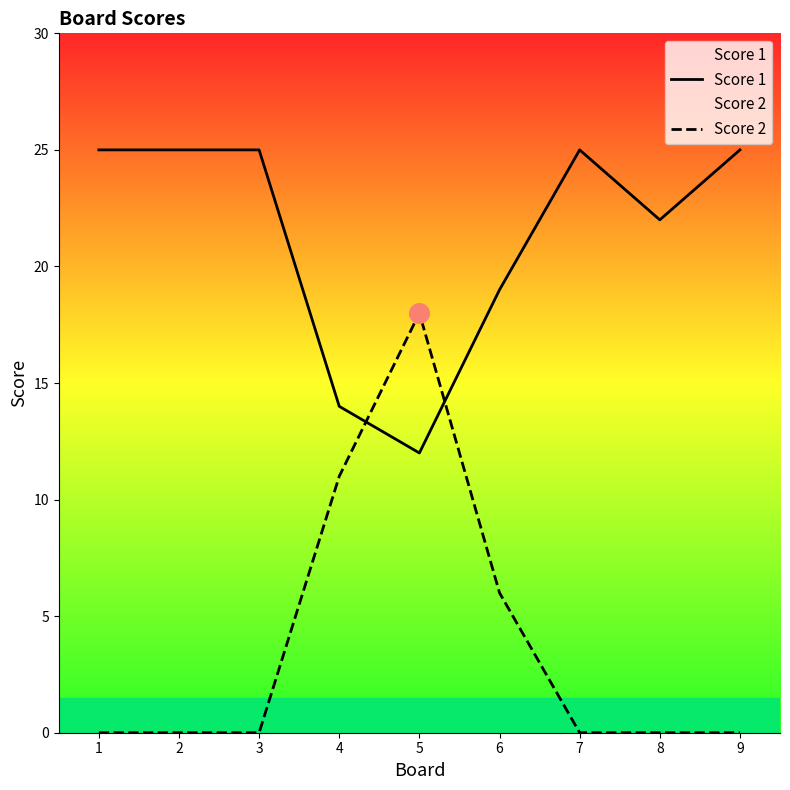

Which series has the largest total across all categories?

Score 1